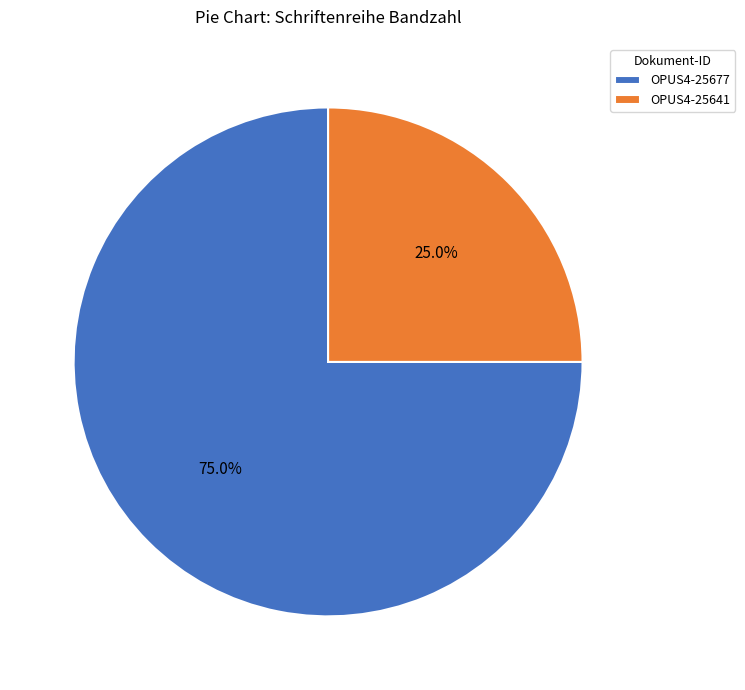

Rank the categories by value from highest to lowest.

OPUS4-25677, OPUS4-25641